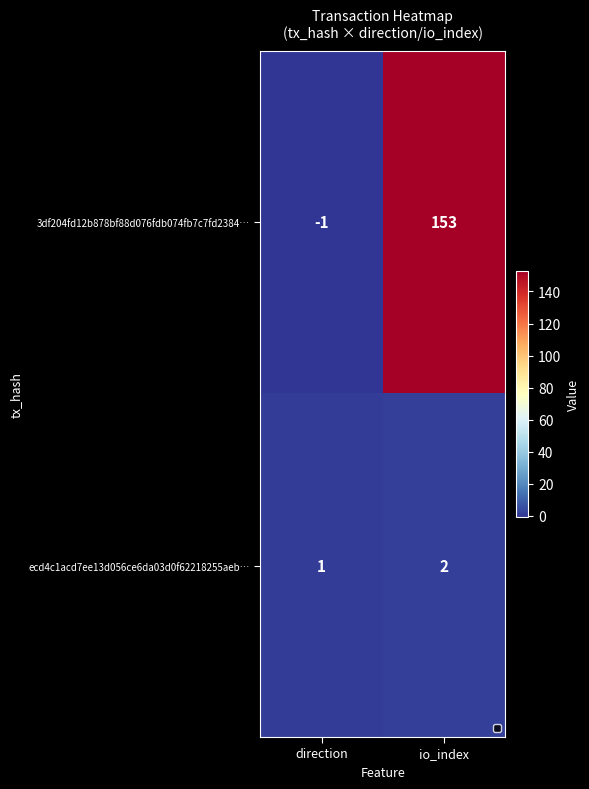

Reading left to right, list all the values displayed in this chart.

3df204fd12b878bf88d076fdb074fb7c7fd2384…: direction=-1	io_index=153
ecd4c1acd7ee13d056ce6da03d0f62218255aeb…: direction=1	io_index=2